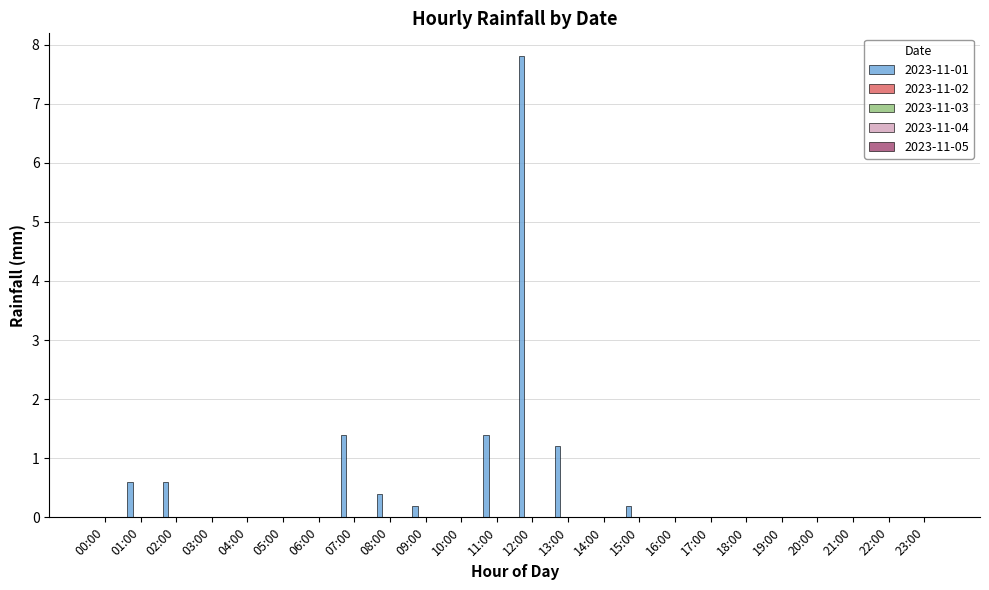

What is the maximum value shown in the chart?

7.8